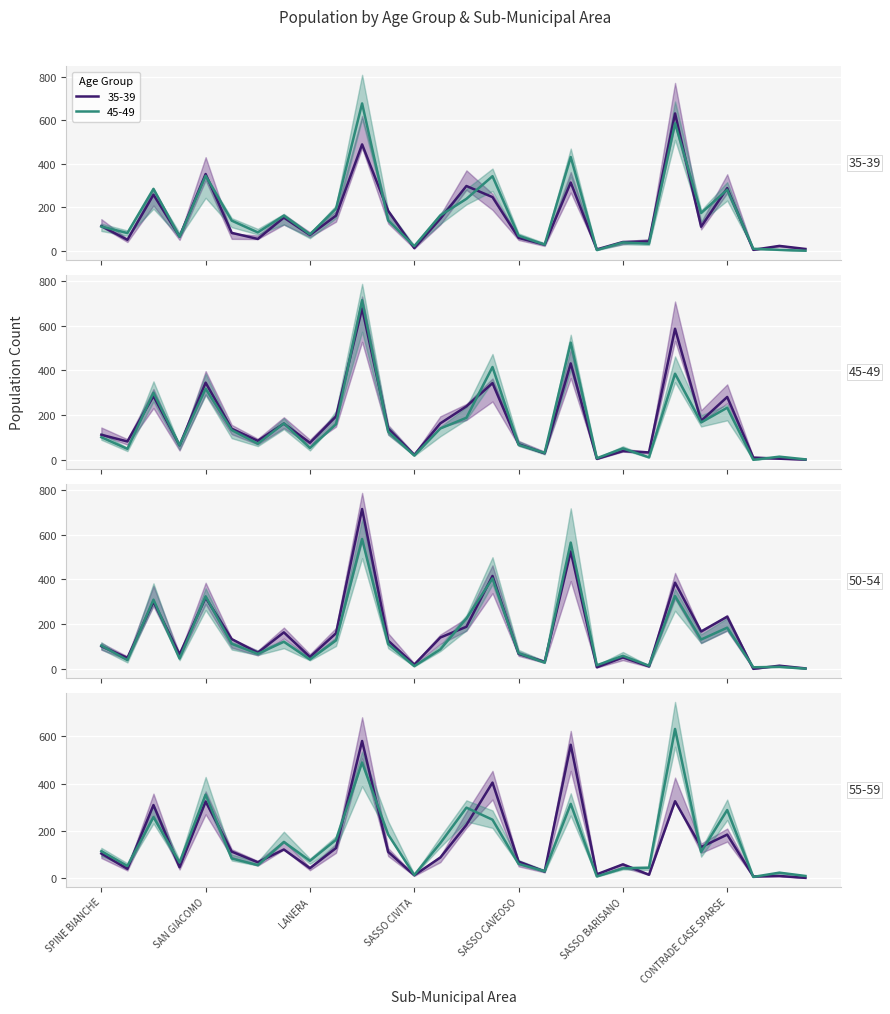

True or false: 50-54 has a value of 415 at AGNA.

True